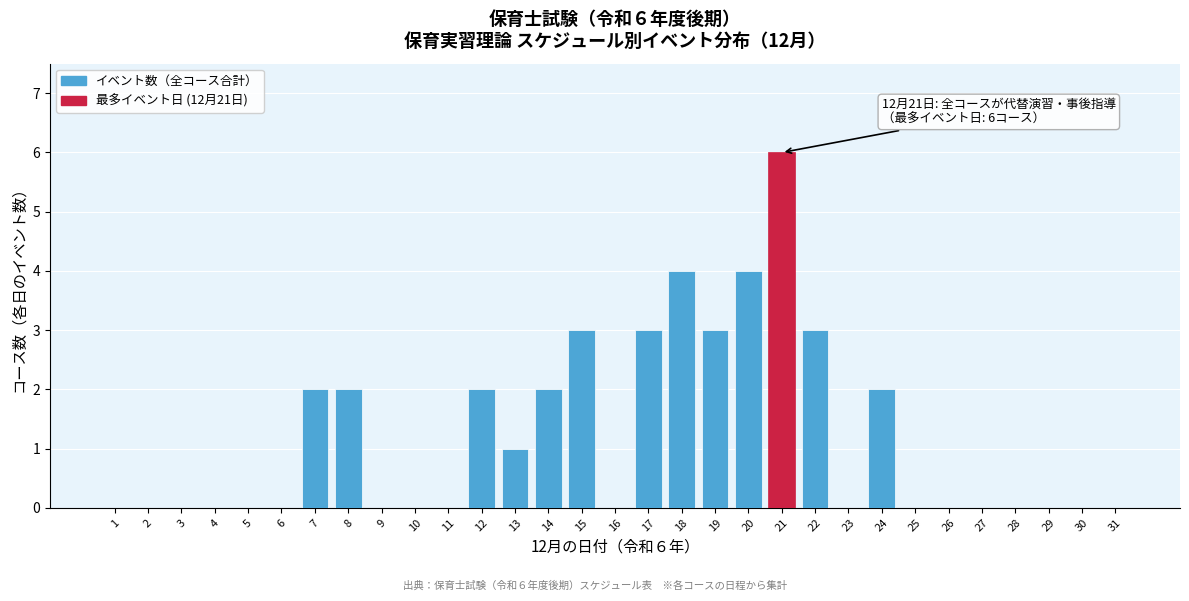

What value does the data have at 22?

3